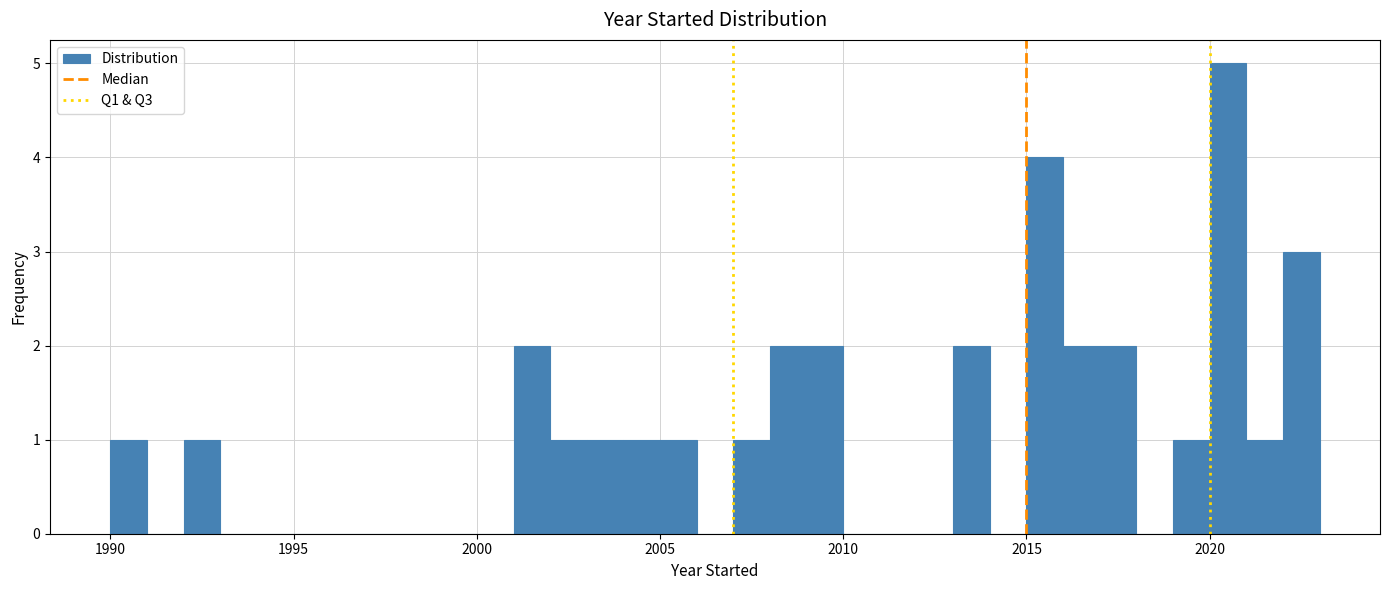

Read against the x-axis, roughly where is the centre of the tallest bar?

2020.5